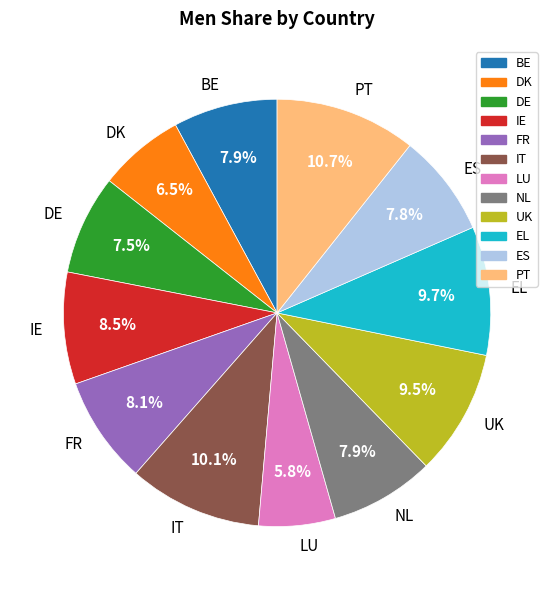

What is the ratio of the value at UK to the value at IE?

1.1